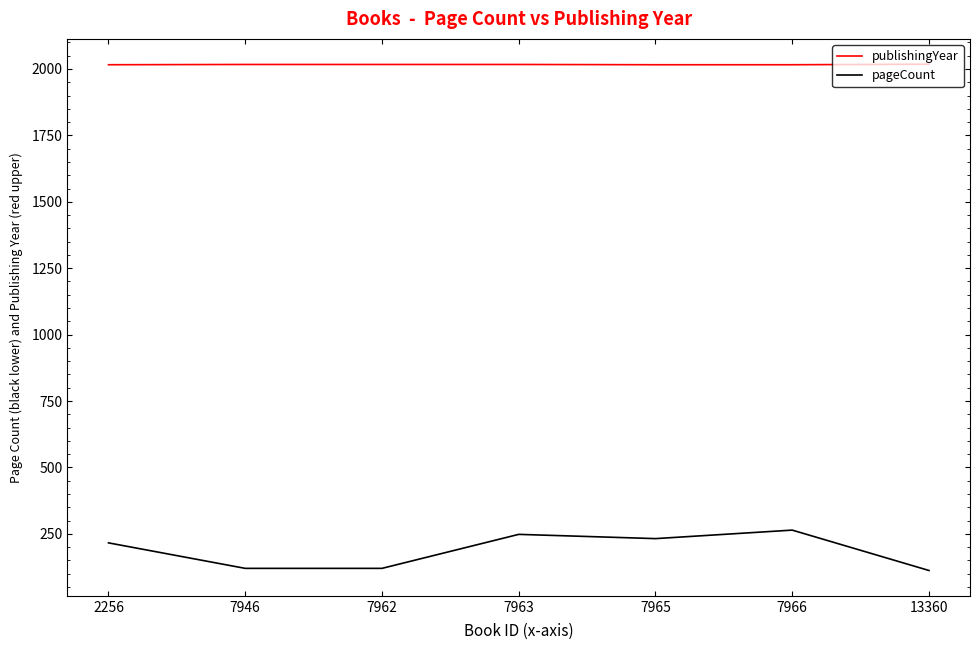

Does the chart have visible grid lines?

No